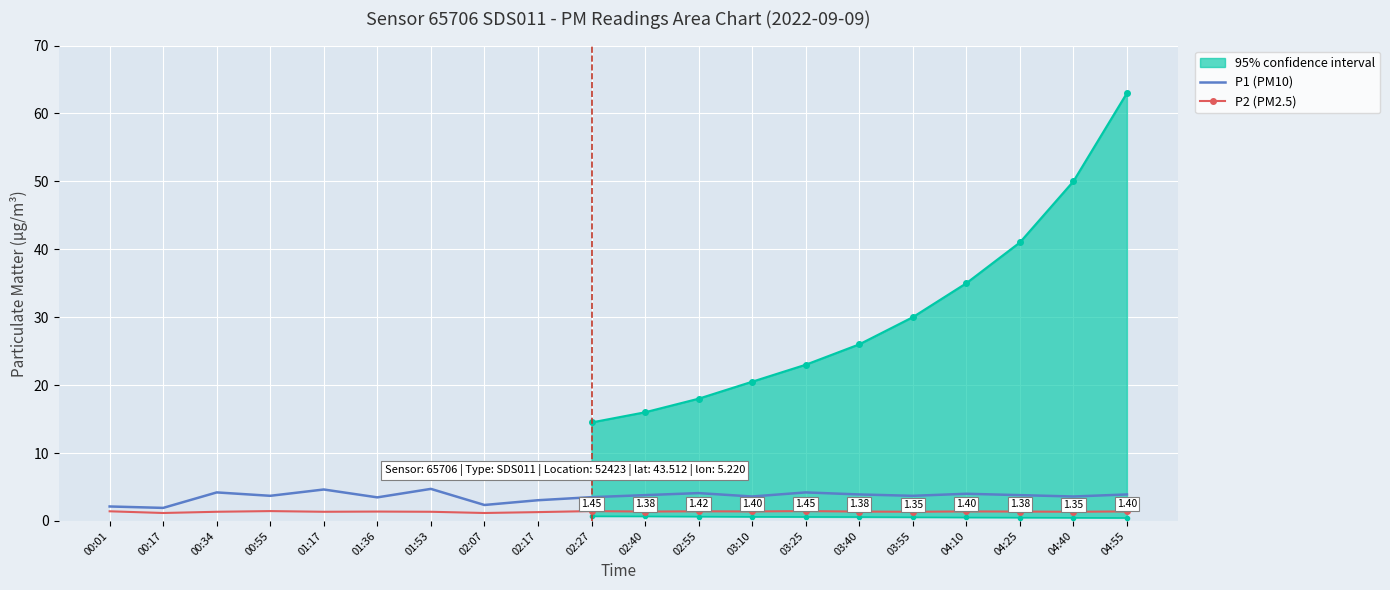

How many categories are shown in the chart?

20